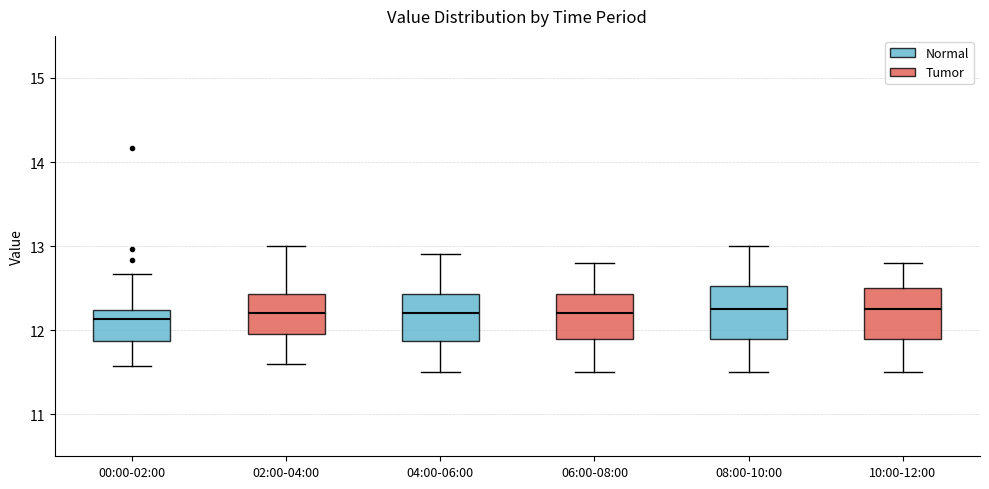

Reading left to right, read every box against the y-axis: the position of its median line, the range the box covers, and the ends of its whiskers. The values are not printed on the chart, so give them approximately, as read against the axis.

00:00-02:00: median 12.1, box 11.9 to 12.2, whiskers 11.6 to 12.7
02:00-04:00: median 12.2, box 12.0 to 12.4, whiskers 11.6 to 13.0
04:00-06:00: median 12.2, box 11.9 to 12.4, whiskers 11.5 to 12.9
06:00-08:00: median 12.2, box 11.9 to 12.4, whiskers 11.5 to 12.8
08:00-10:00: median 12.3, box 11.9 to 12.5, whiskers 11.5 to 13.0
10:00-12:00: median 12.3, box 11.9 to 12.5, whiskers 11.5 to 12.8